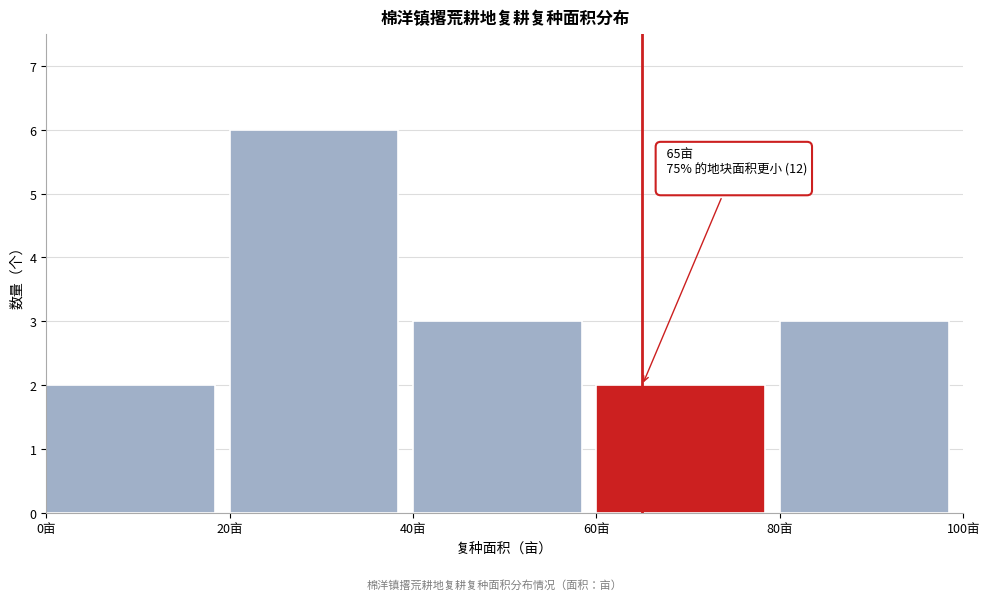

Which range on the x-axis has the tallest bar?

20 to 40